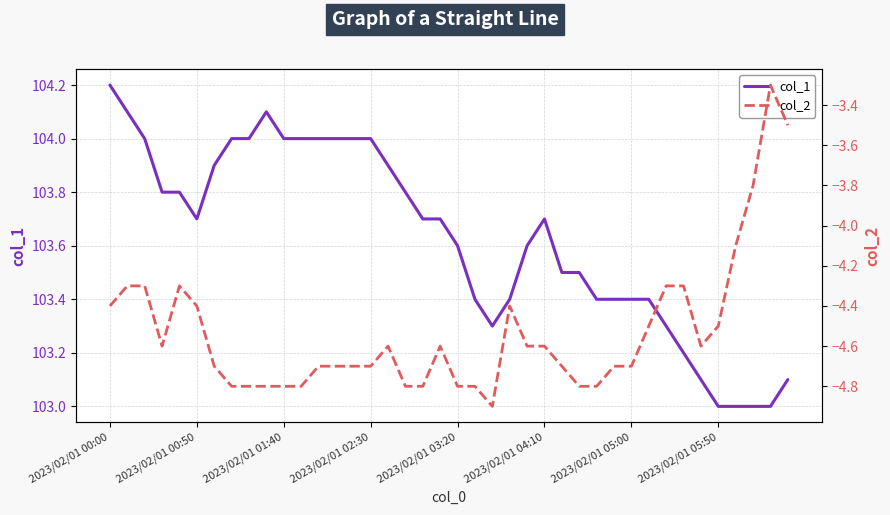

Rank the series by their maximum value, from highest to lowest.

col_1, col_2